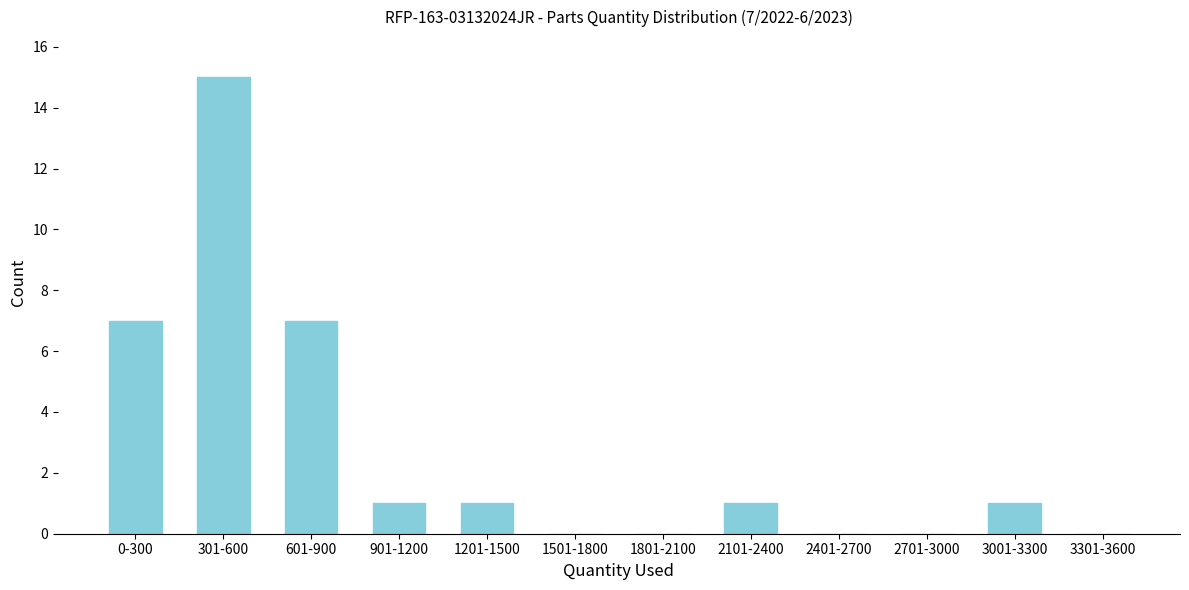

What is the change in value from 0-300 to 1801-2100?

-7